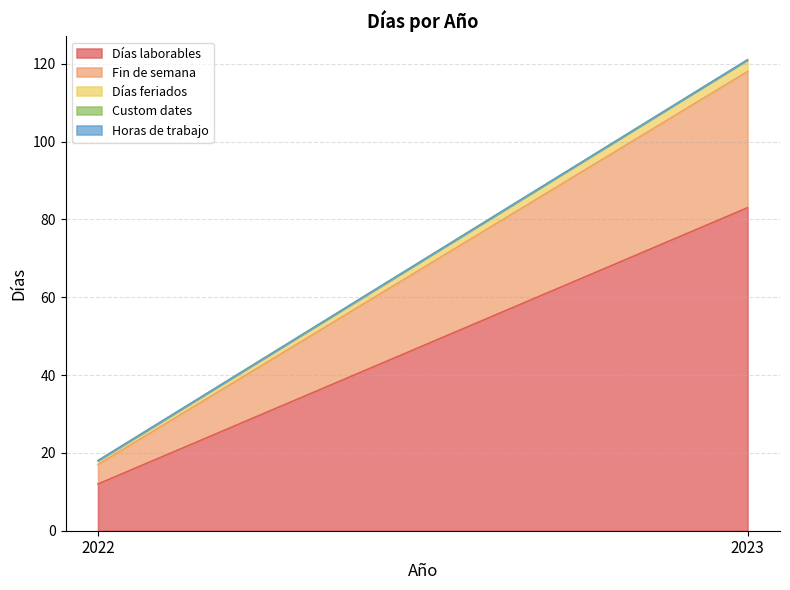

How many data points does each series have?

2